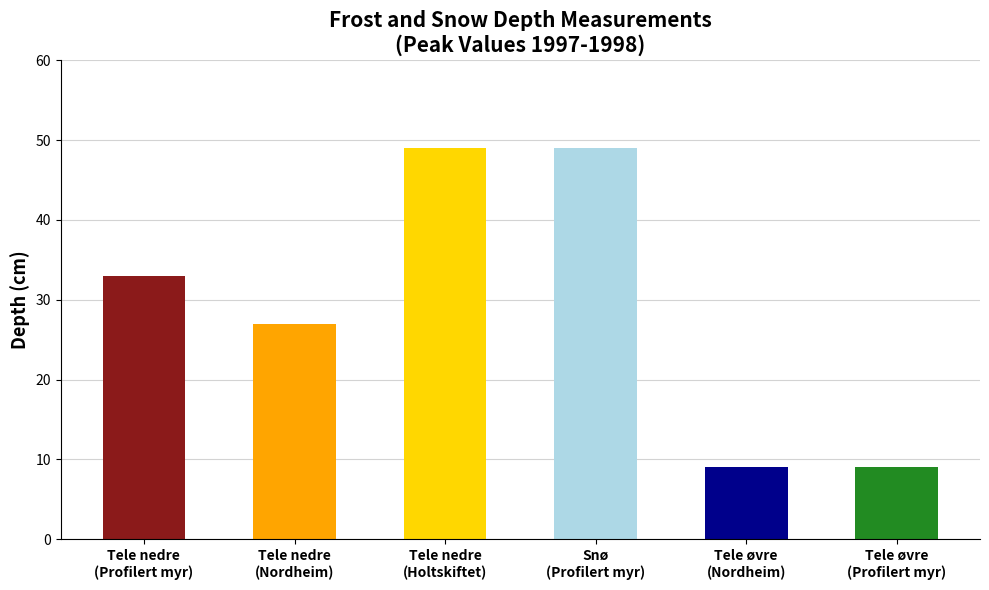

What is the sum of the values at Tele nedre (Profilert myr) and Tele nedre (Holtskiftet)?

82